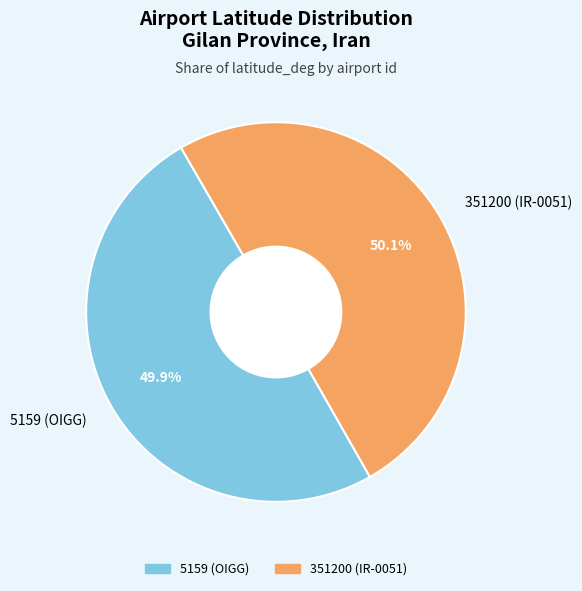

Does any single category account for the majority?

Yes